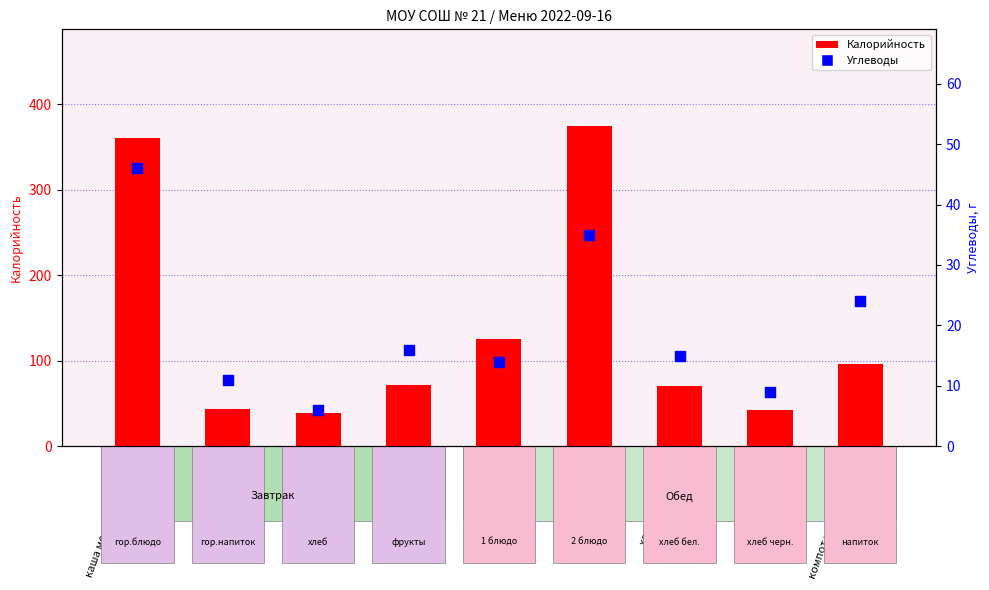

Which series has the largest total across all categories?

Калорийность